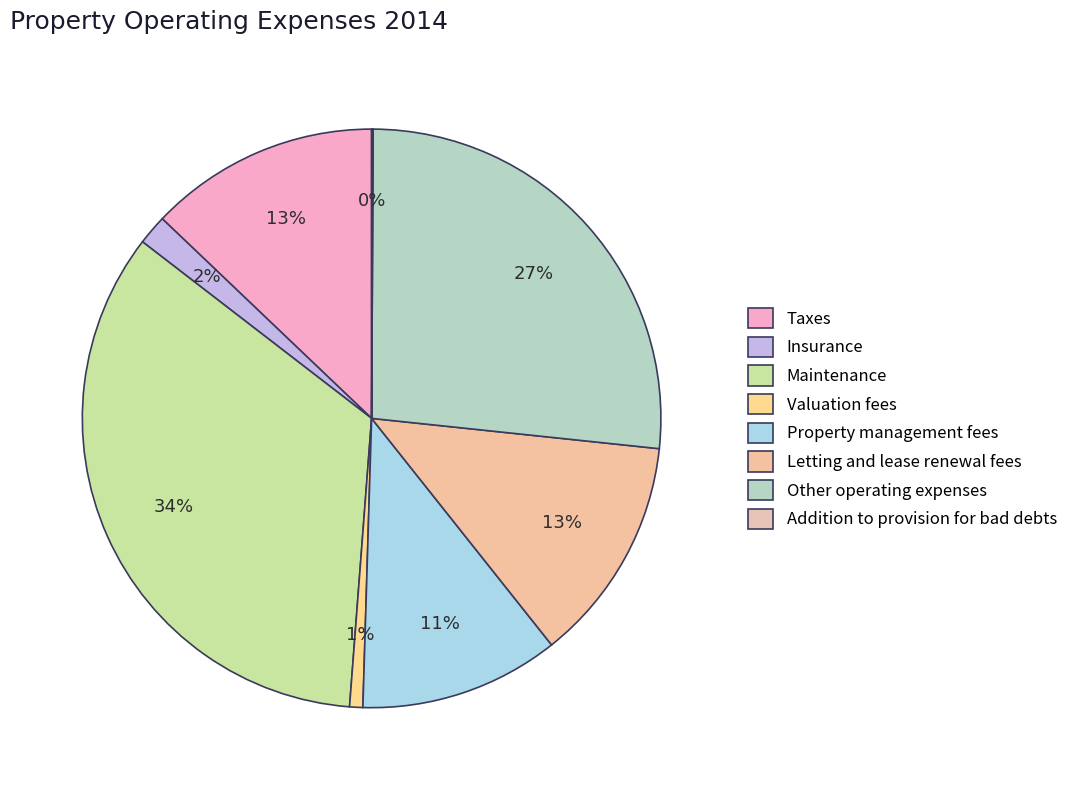

Rank the categories by value from lowest to highest.

Addition to provision for bad debts, Valuation fees, Insurance, Property management fees, Letting and lease renewal fees, Taxes, Other operating expenses, Maintenance